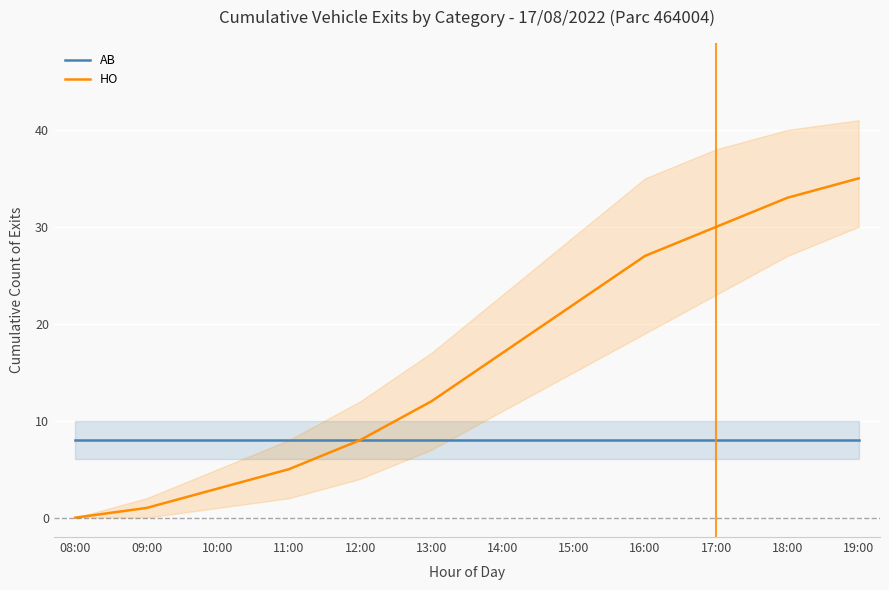

True or false: HO and AB cross at least once.

False